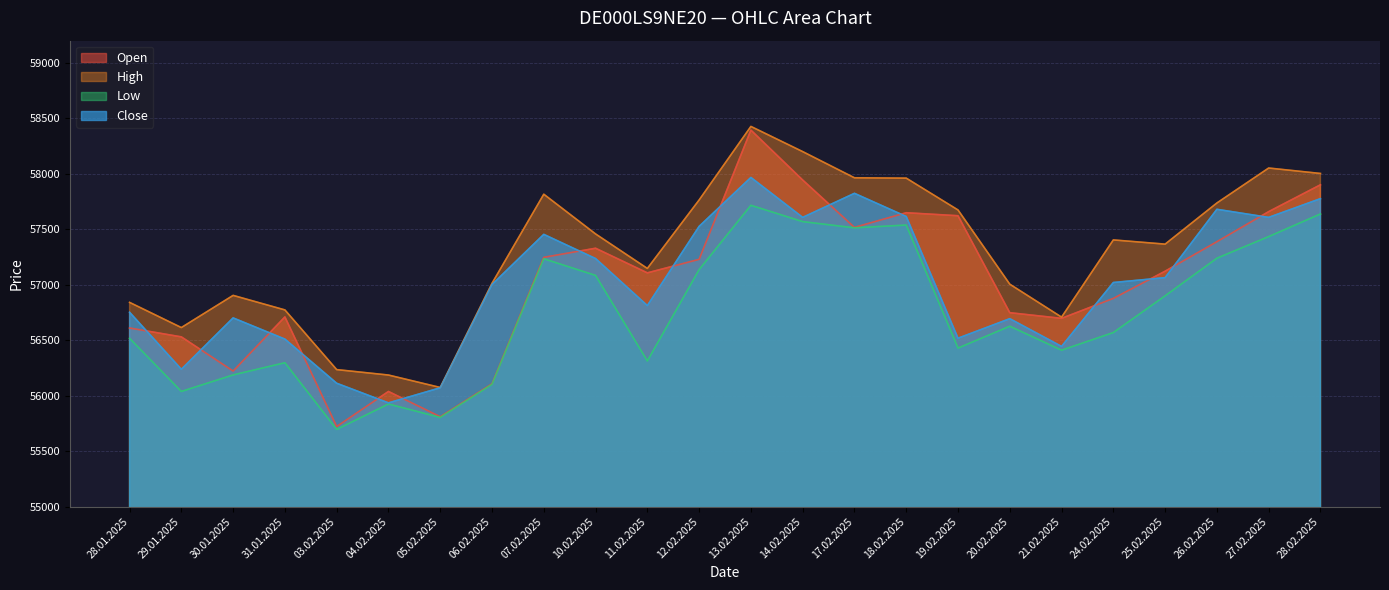

True or false: Close has a value of 84272 at 06.02.2025.

False